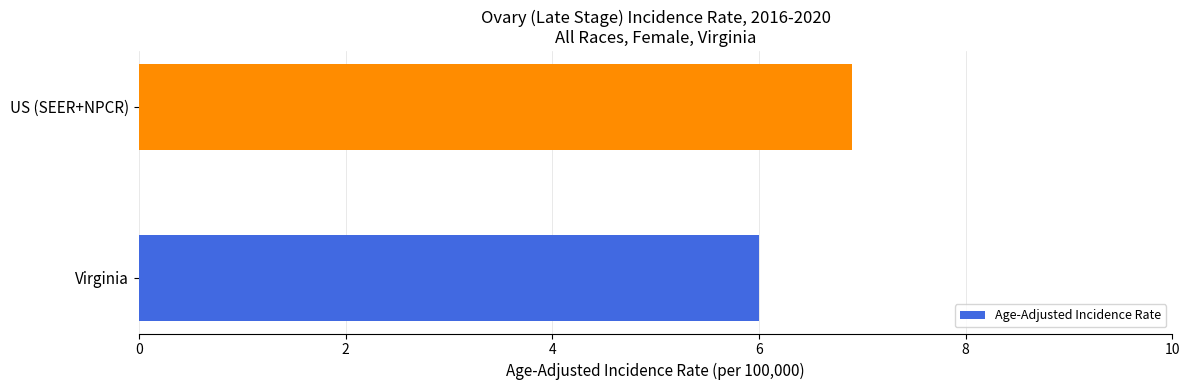

What is the sum of all values?

12.9